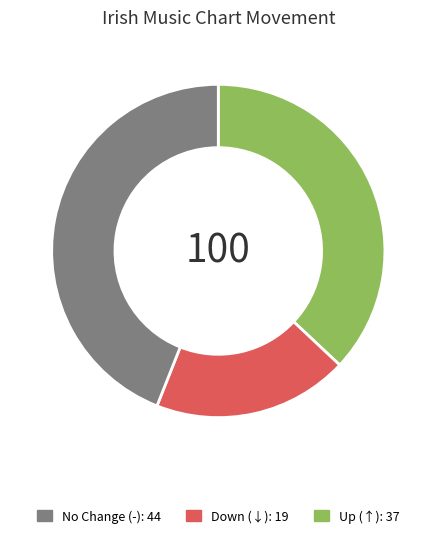

Does any single category account for the majority?

No